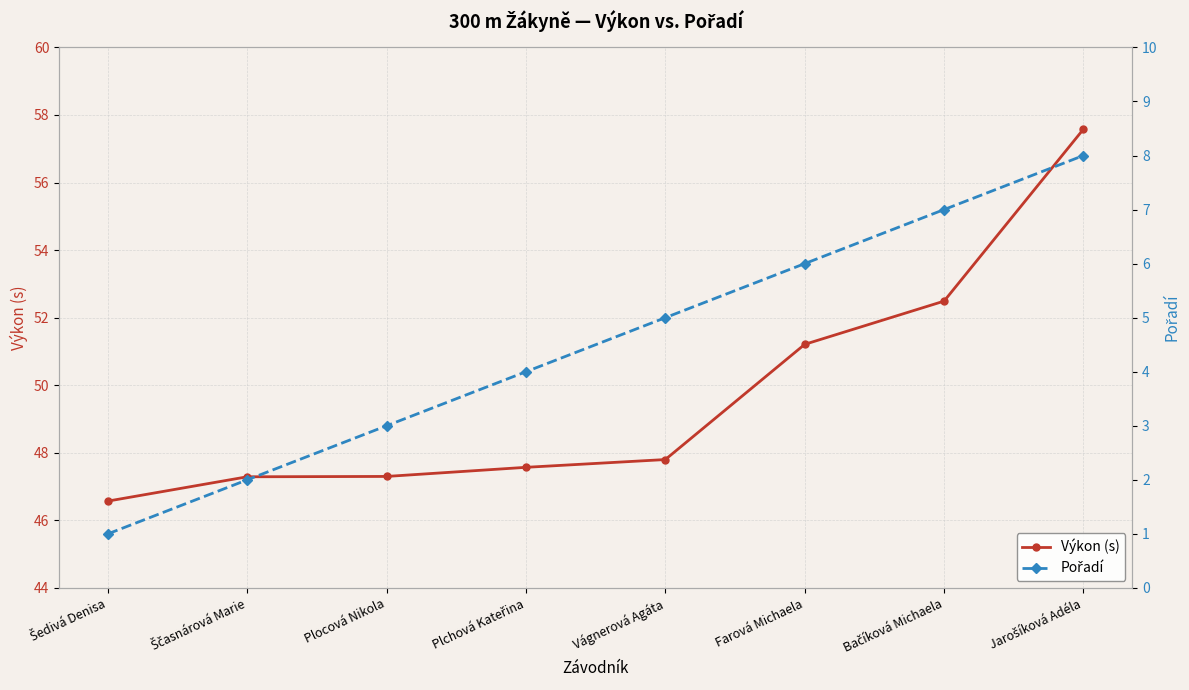

At which label is Výkon (s) closest to 52?

Bačíková Michaela